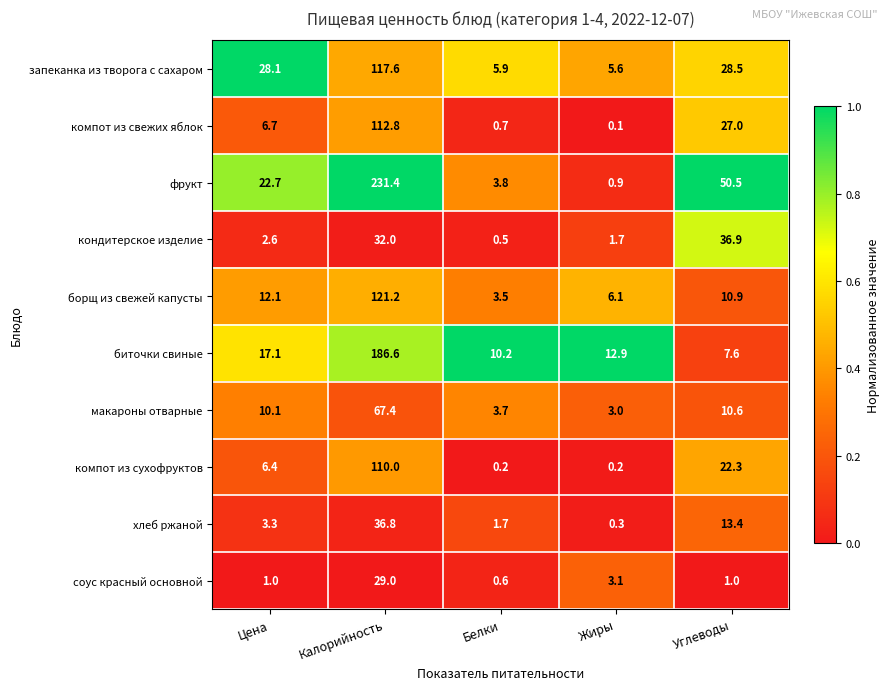

At which category is the sum across all series the highest?

Калорийность